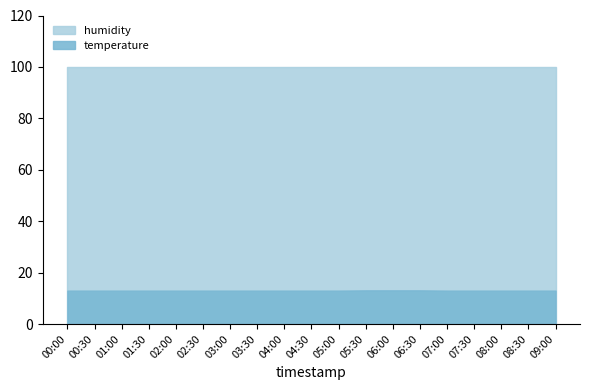

What is the label of the 15th point from the right?

02:00